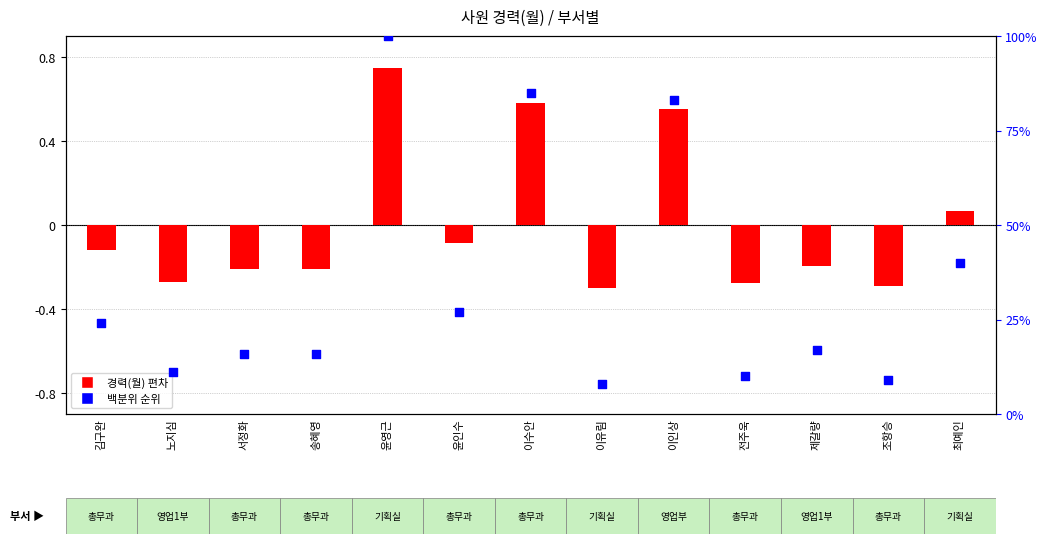

Which series has the largest Y range (max minus min)?

경력(월) 편차